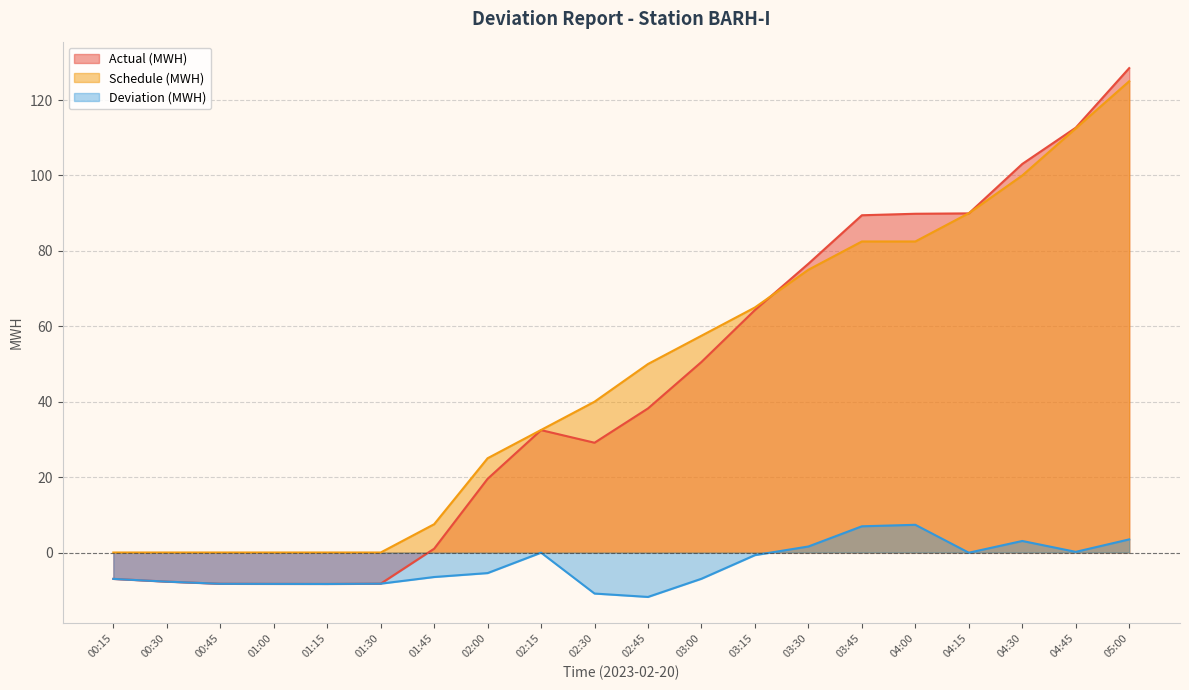

True or false: Schedule (MWH) and Deviation (MWH) intersect in this chart.

False